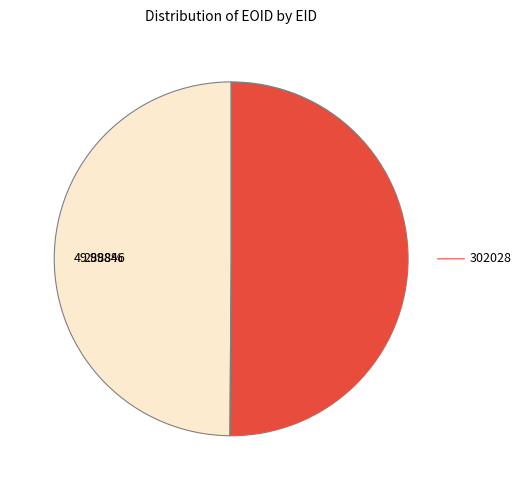

Is there a majority slice in this chart?

Yes